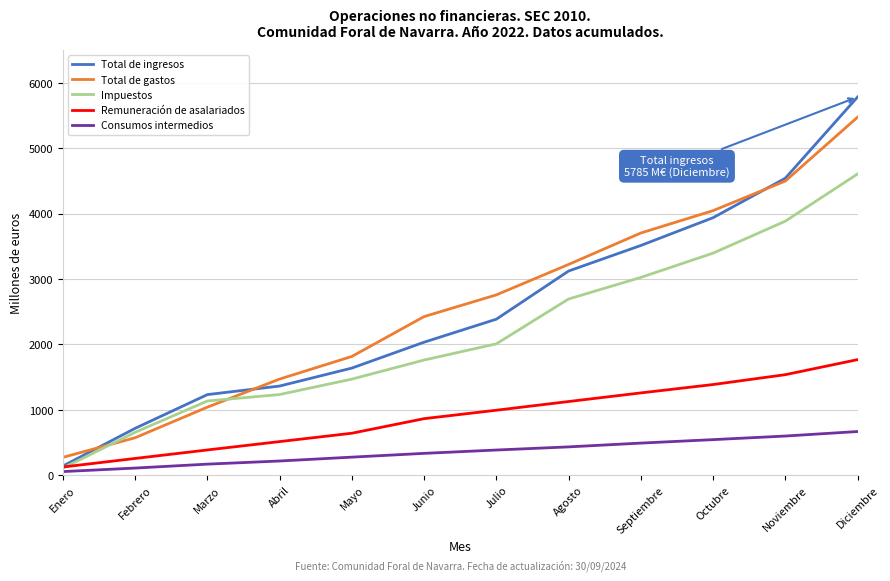

At which category is the sum across all series the highest?

Diciembre